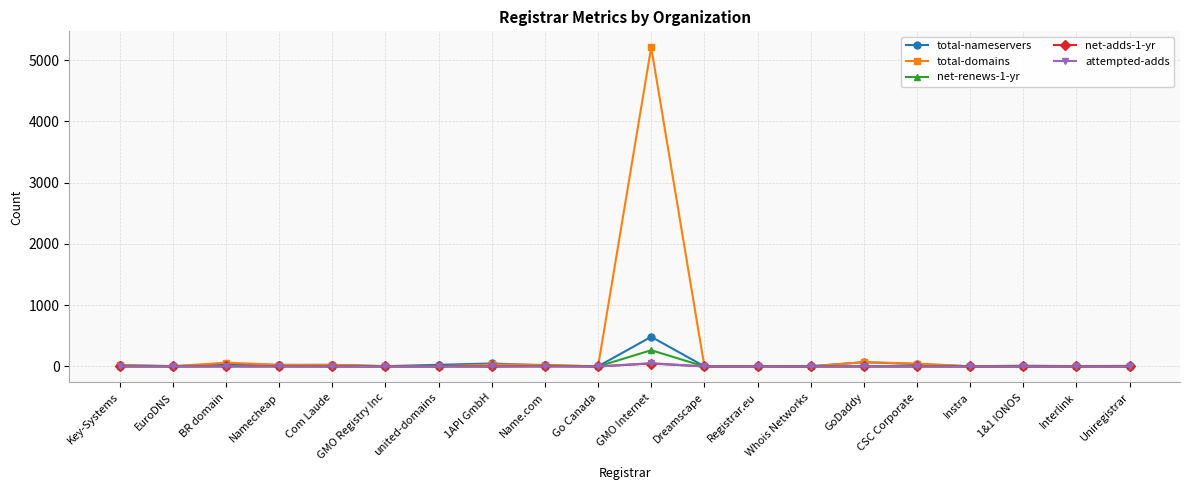

Does the chart display data point markers on the line(s)?

Yes